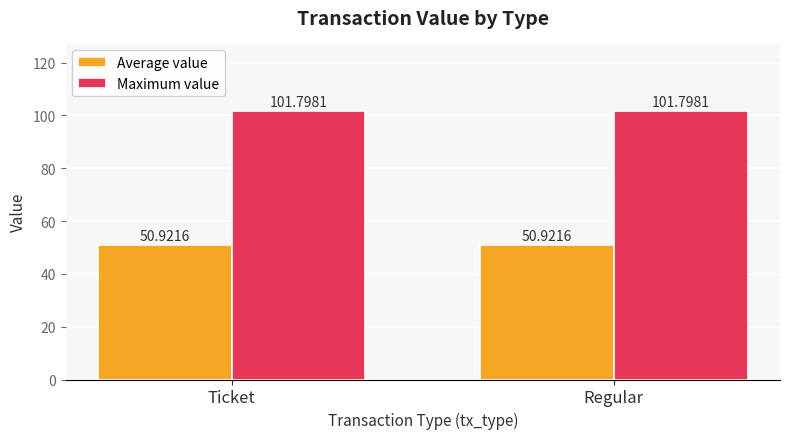

Read the Average value value at Ticket.

50.9